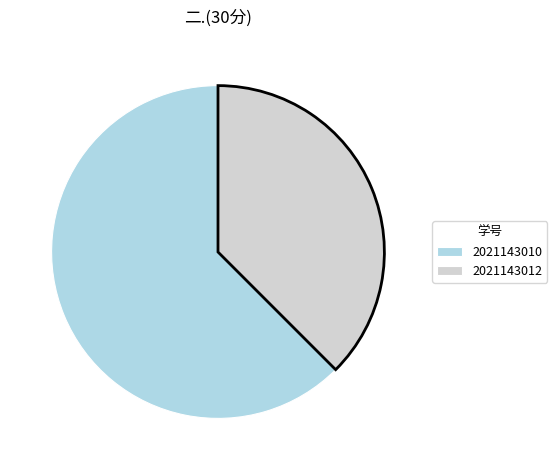

Combined, do 2021143012 and 2021143010 account for over 50%?

Yes